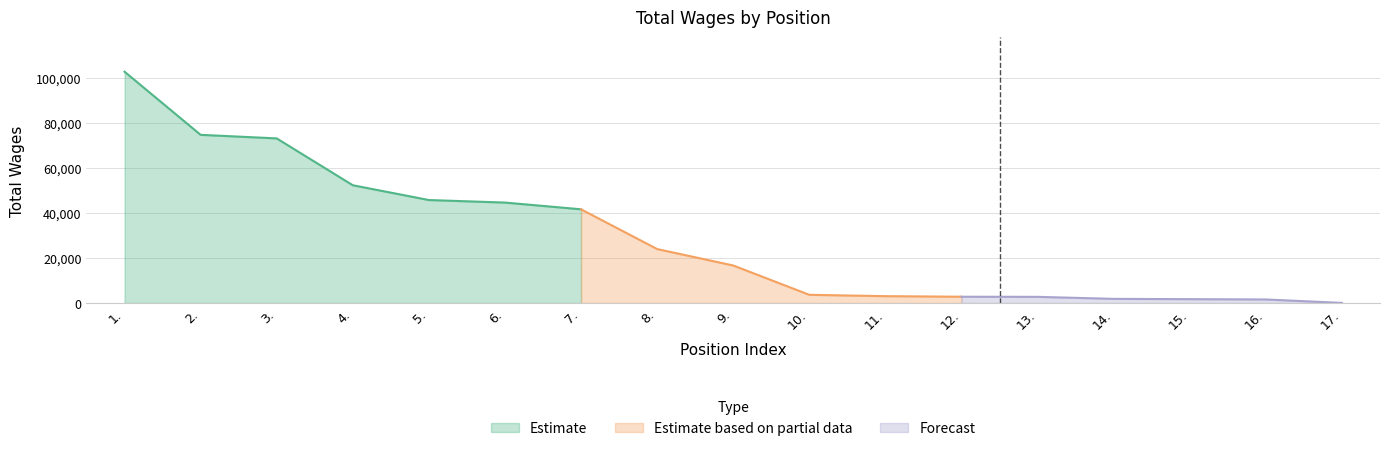

True or false: the data has more than 2 interior local peaks.

False